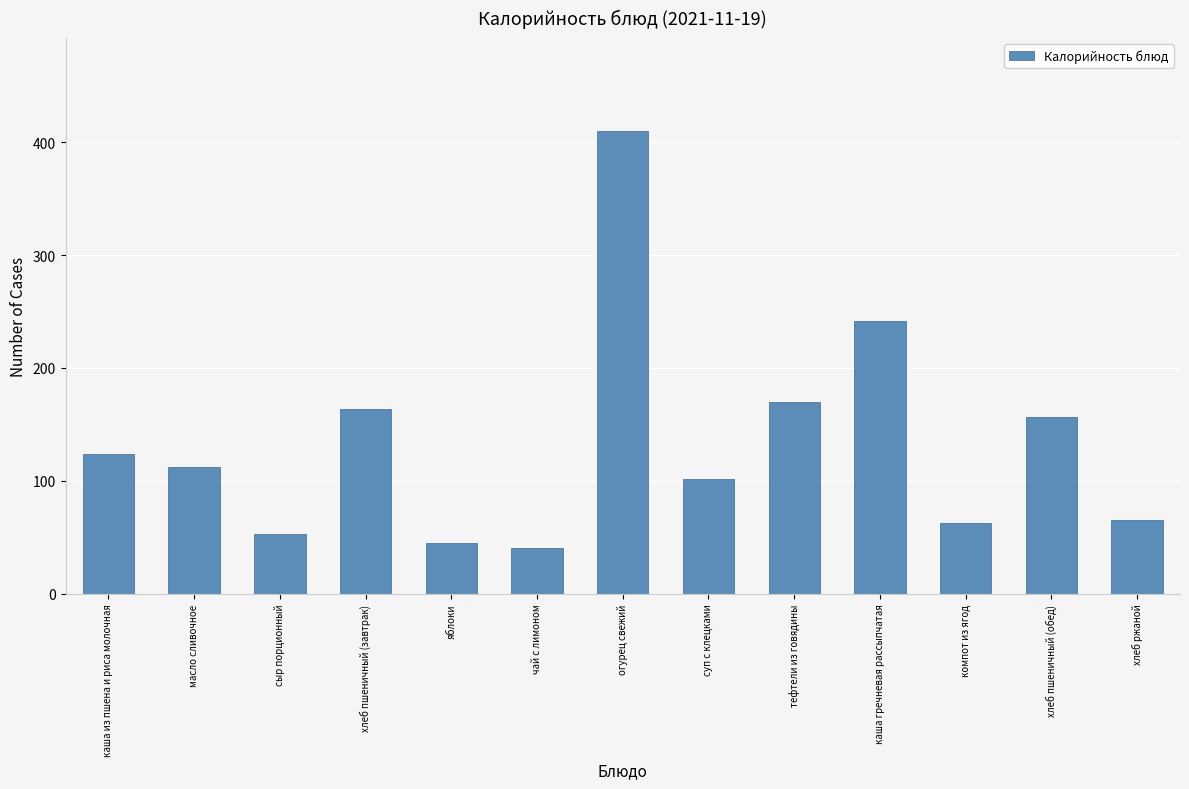

What is the smallest value displayed?

41